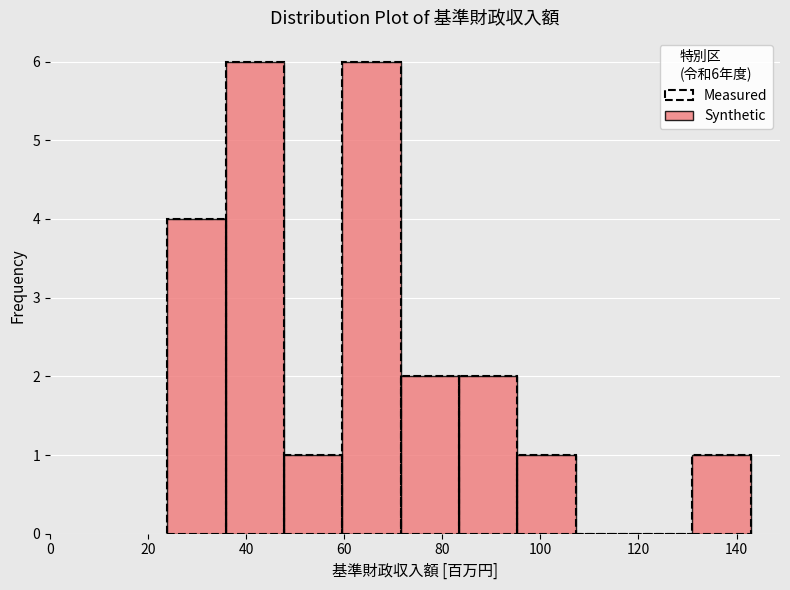

Reading left to right, transcribe this chart: for each bar, give the range it covers on the x-axis and its height. Neither the bar edges nor the heights are printed on the chart, so give them approximately, as read against the axes.

24 to 36: 4
36 to 48: 6
48 to 60: 1
60 to 72: 6
72 to 84: 2
84 to 96: 2
96 to 108: 1
108 to 120: 0
120 to 132: 0
132 to 142: 1